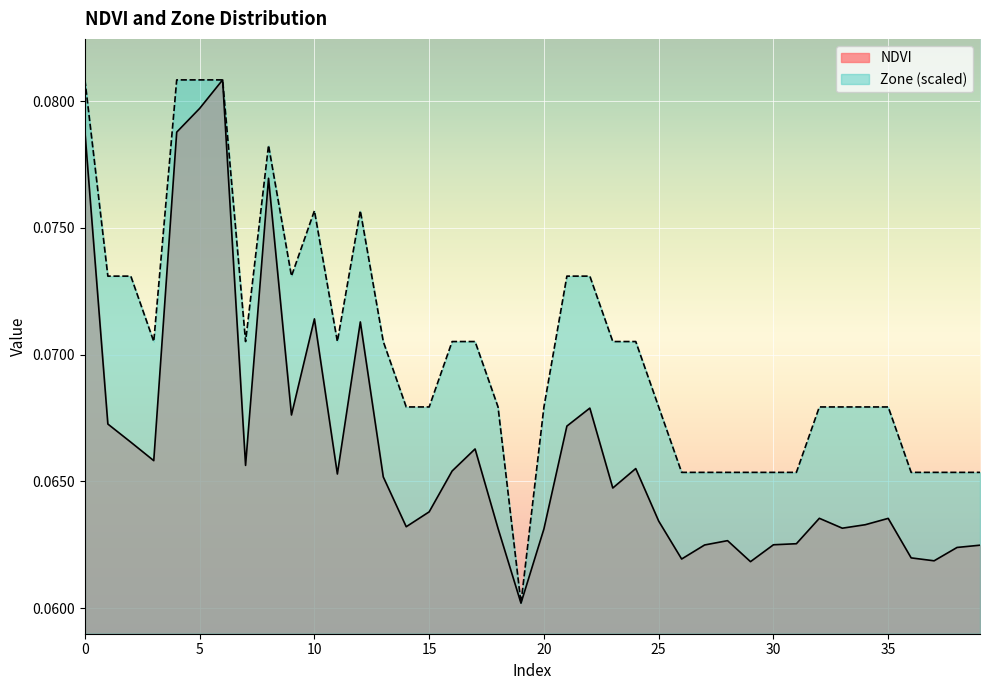

Reading right to left, extract all data points from this chart.

NDVI: 0.1	0.1	0.1	0.1	0.1	0.1	0.1	0.1	0.1	0.1	0.1	0.1	0.1	0.1	0.1	0.1	0.1	0.1	0.1	0.1	0.1	0.1	0.1	0.1	0.1	0.1	0.1	0.1	0.1	0.1	0.1	0.1	0.1	0.1	0.1	0.1	0.1	0.1	0.1	0.1
Zone: 0.1	0.1	0.1	0.1	0.1	0.1	0.1	0.1	0.1	0.1	0.1	0.1	0.1	0.1	0.1	0.1	0.1	0.1	0.1	0.1	0.1	0.1	0.1	0.1	0.1	0.1	0.1	0.1	0.1	0.1	0.1	0.1	0.1	0.1	0.1	0.1	0.1	0.1	0.1	0.1